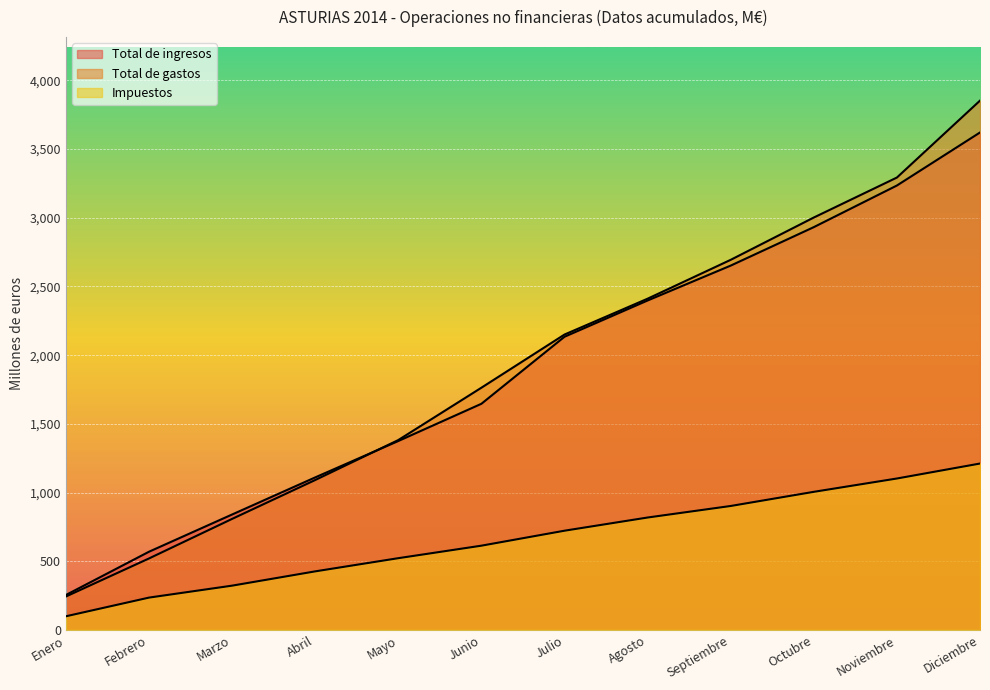

What value does the Total de ingresos series have at Abril?

1110